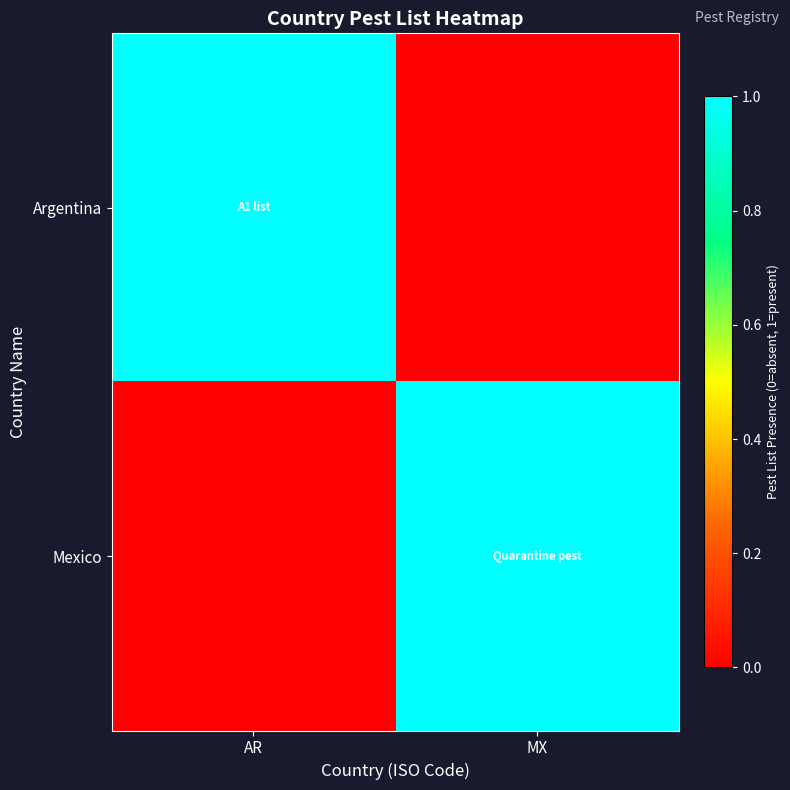

Which series has the largest total across all categories?

Argentina